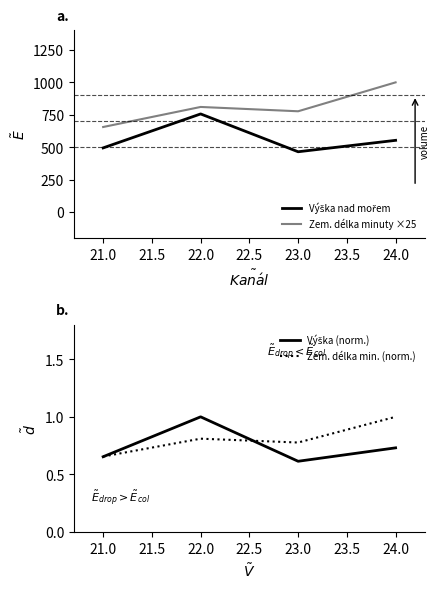

What is the minimum value for Zem. délka minuty ×25?

655.8